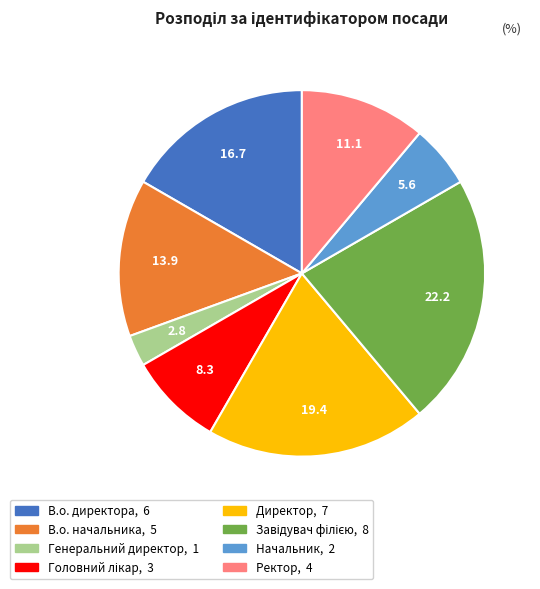

Between В.о. начальника and Генеральний директор, which is larger?

В.о. начальника